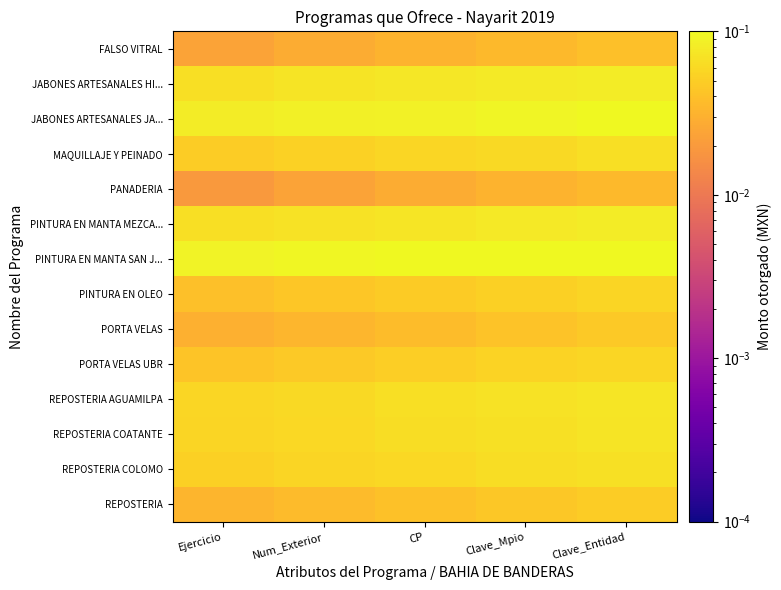

Rank the series by their maximum value, from highest to lowest.

PINTURA EN MANTA SAN J..., JABONES ARTESANALES JA..., JABONES ARTESANALES HI..., PINTURA EN MANTA MEZCA..., REPOSTERIA AGUAMILPA, REPOSTERIA COATANTE, REPOSTERIA COLOMO, MAQUILLAJE Y PEINADO, PORTA VELAS UBR, PINTURA EN OLEO, REPOSTERIA, PORTA VELAS, FALSO VITRAL, PANADERIA